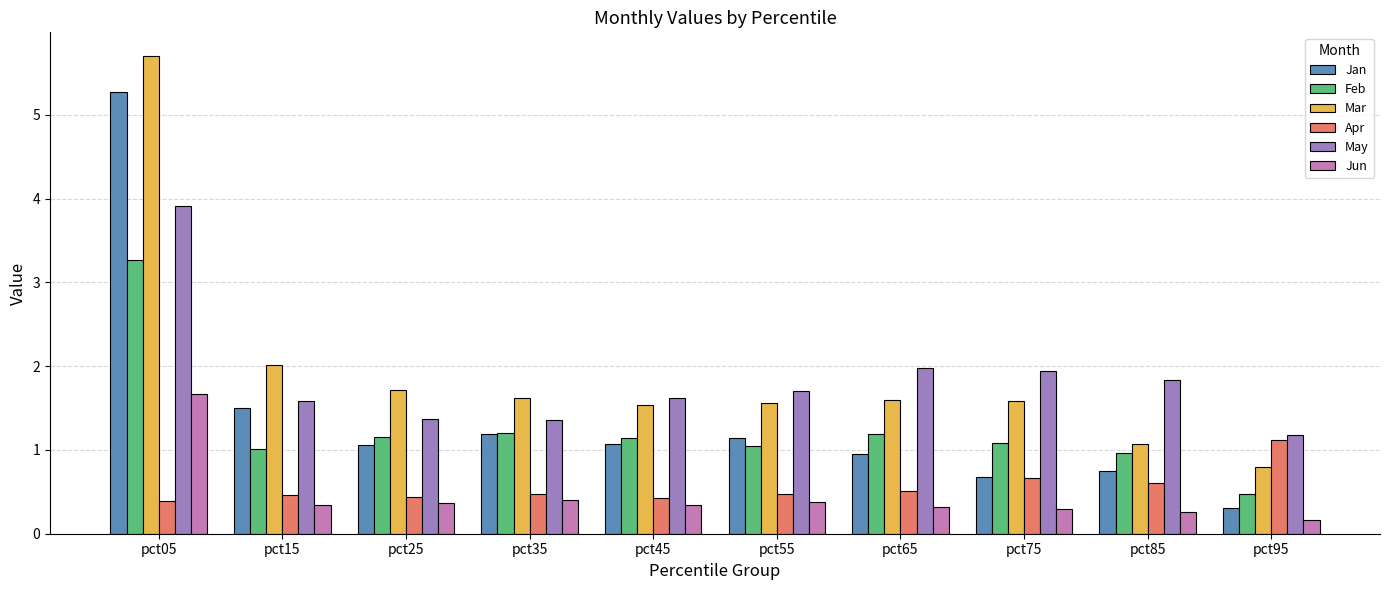

What is the value of the May bar at the 6th from the left?

1.7